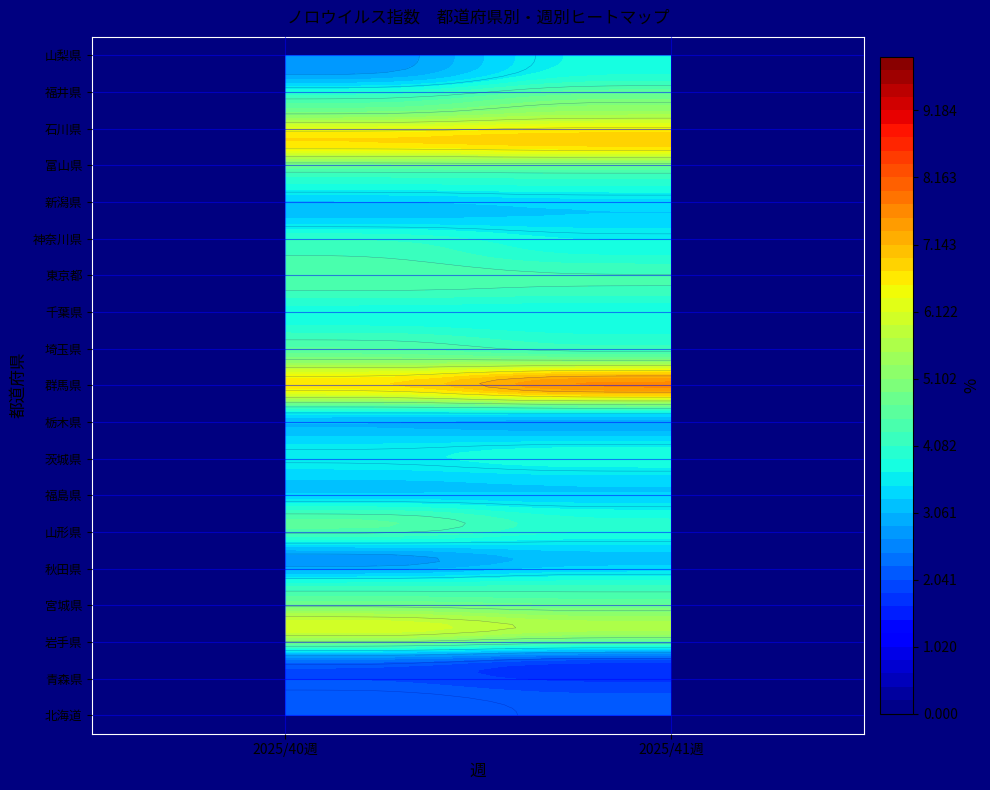

How many data points in 秋田県 are above 3?

1